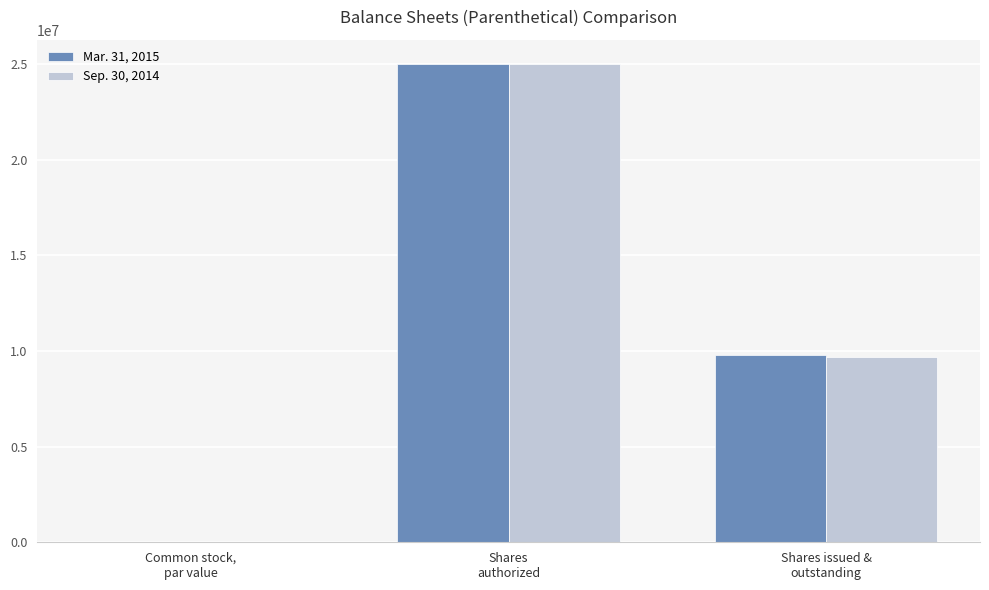

What is the sum of all Sep. 30, 2014 values?

34703270.1